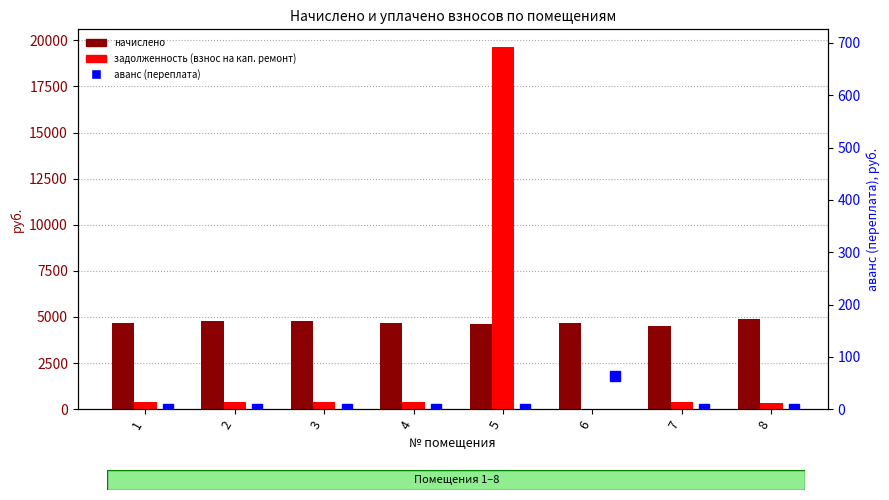

What is the difference between the задолженность (взнос на кап. ремонт) values at 3 and 8?

74.3